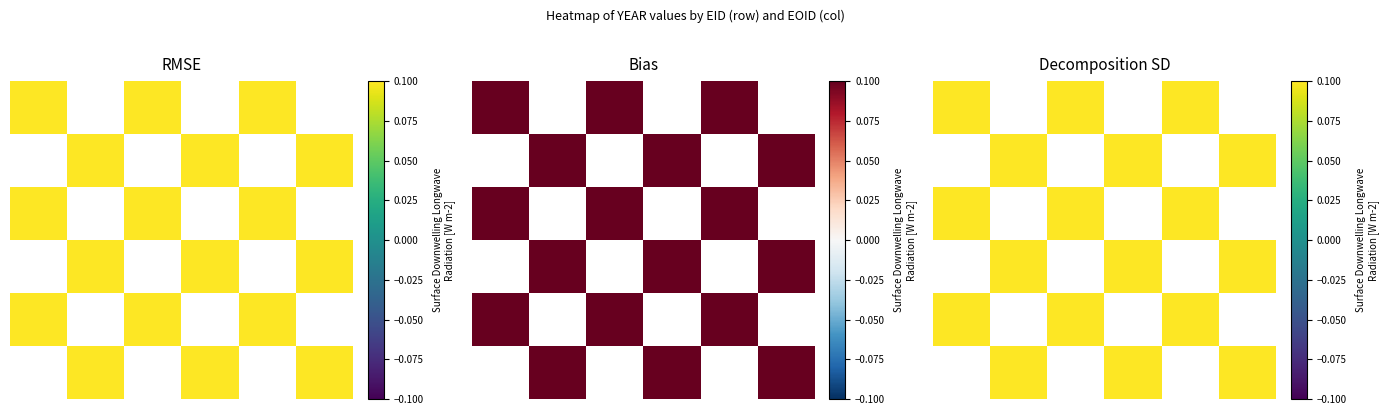

At how many categories does at least one series exceed 2010?

5